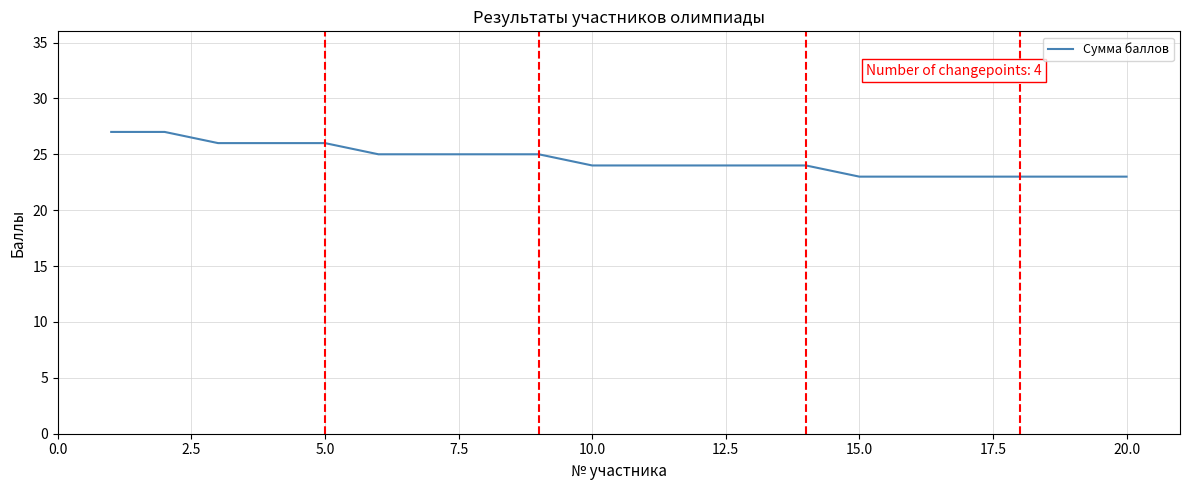

What is the difference between the maximum and minimum values?

4